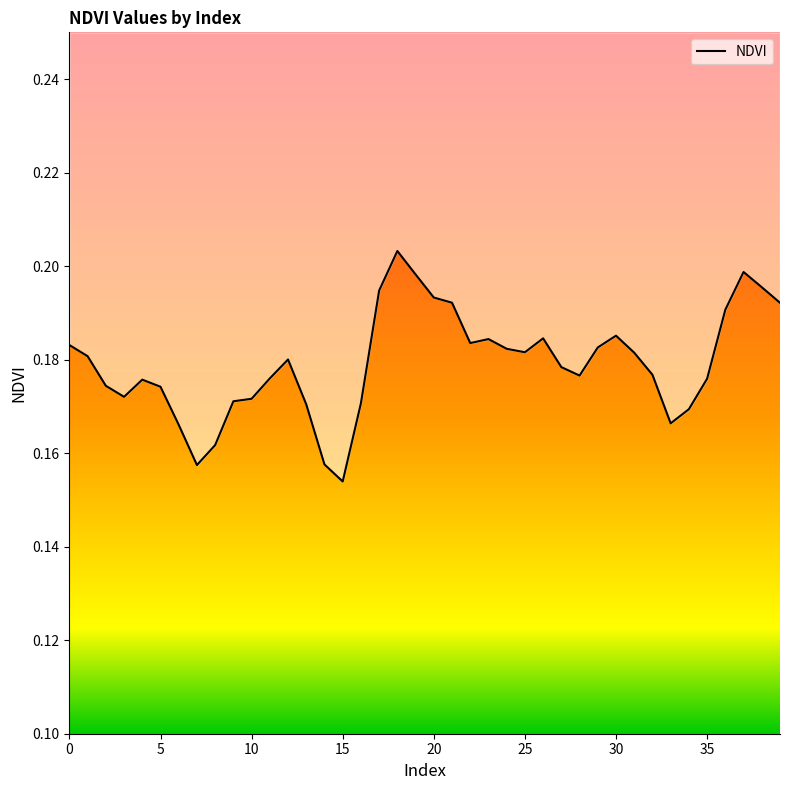

What is the sum of the values at 11 and 12?

0.4